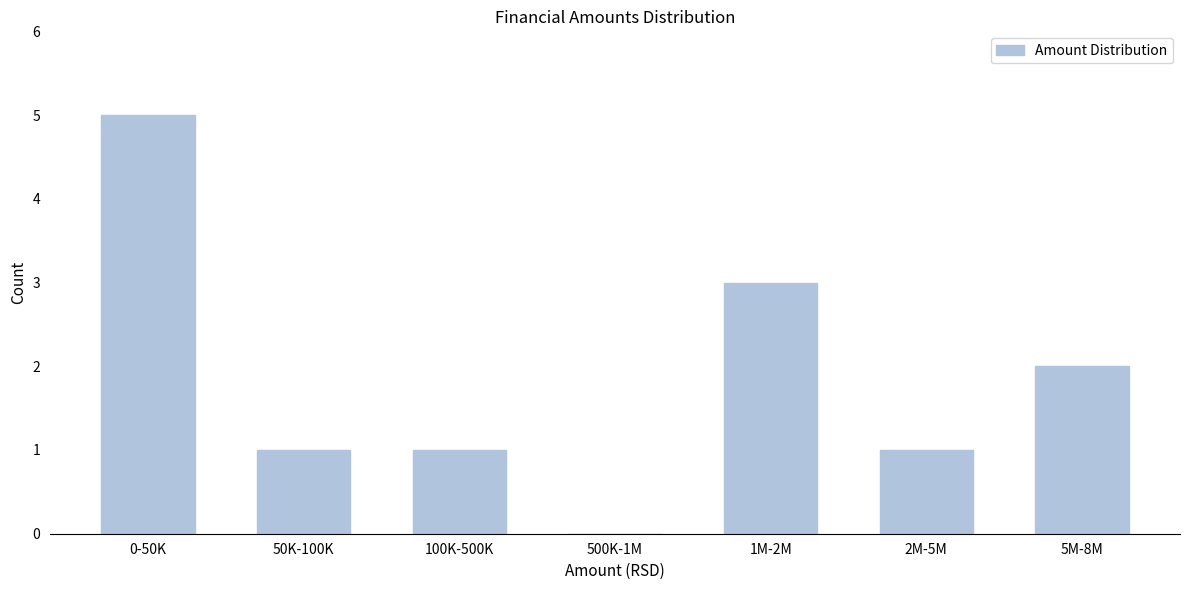

The value at 2M-5M is 1. True or false?

True